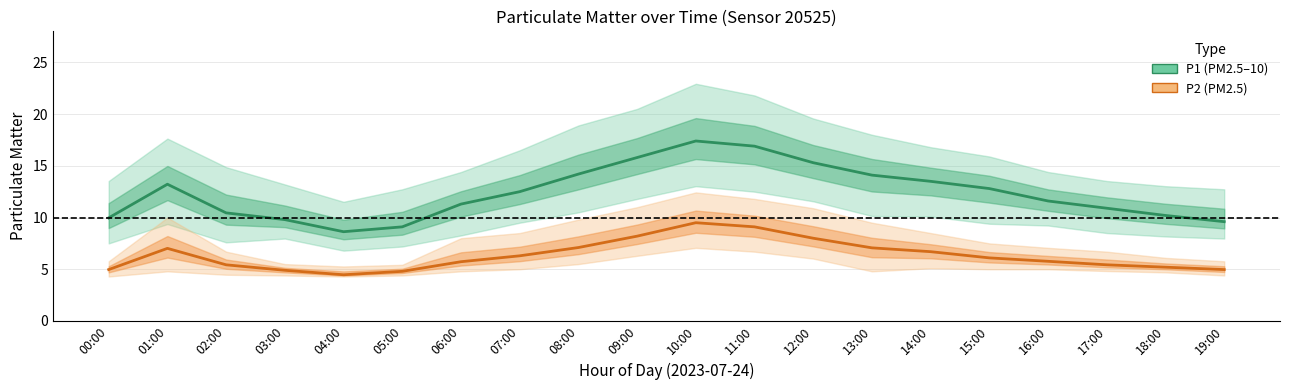

At which category does the chart reach its peak across all series?

10:00